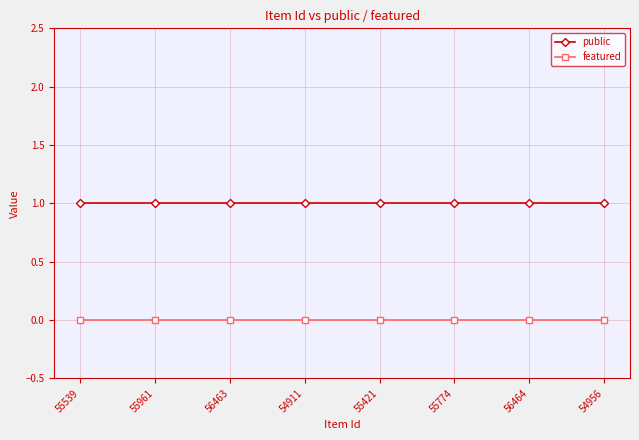

List the series in order of their overall mean, lowest first.

featured, public